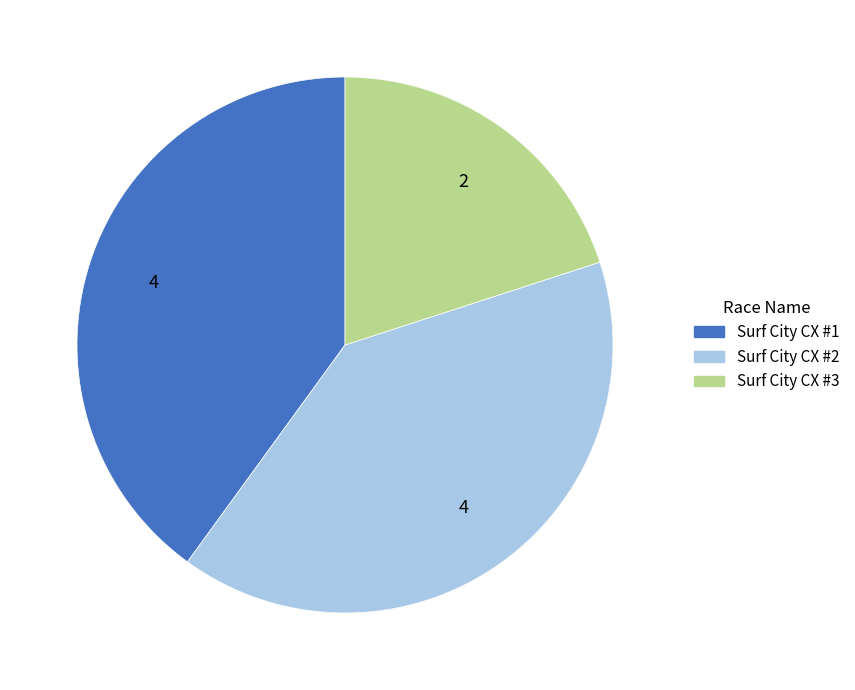

Which slice is the smallest?

Surf City CX #3